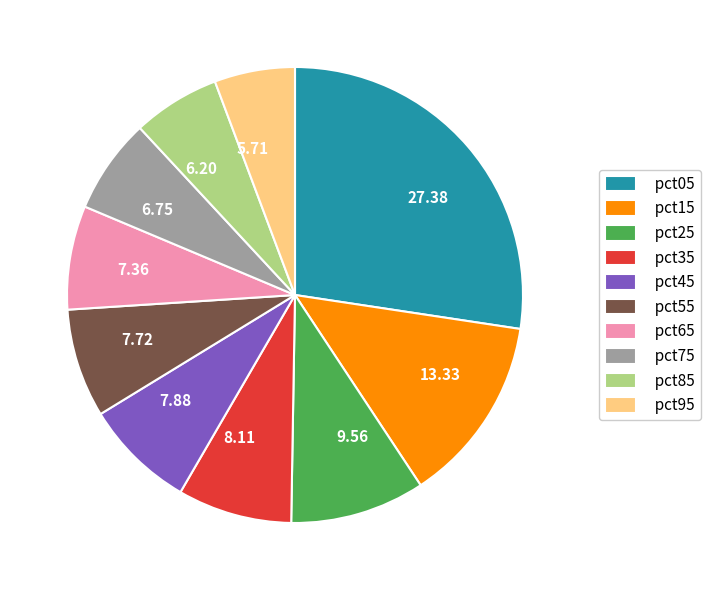

Is it true that pct65 is 7% of the pie?

True